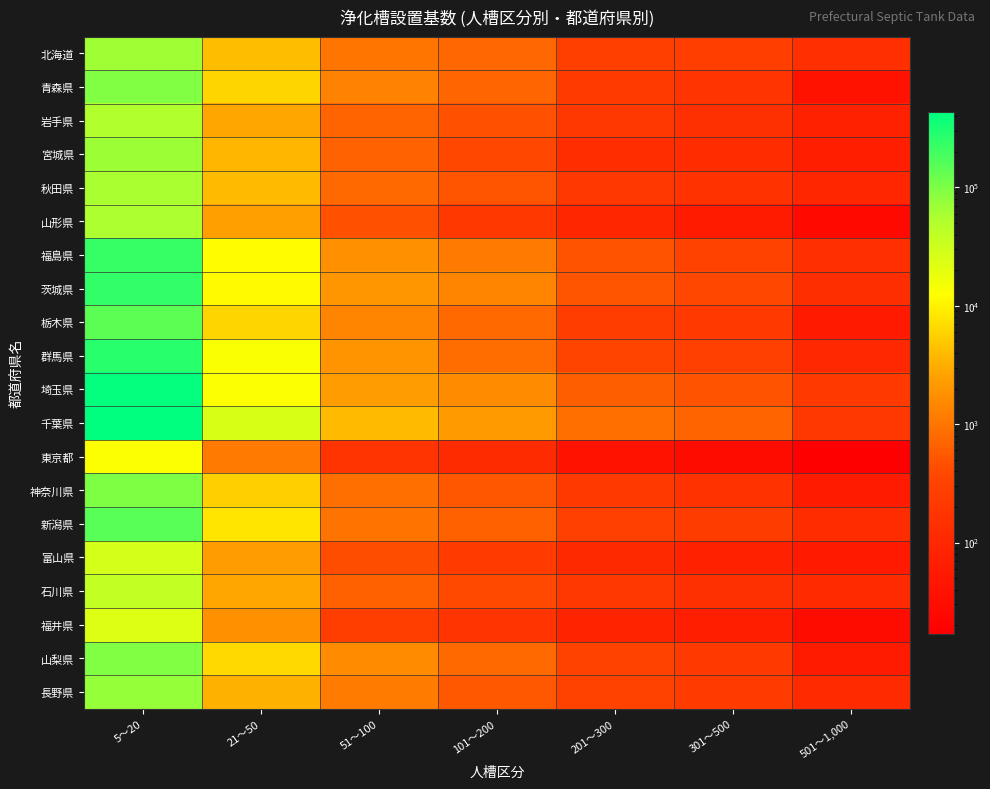

At which category is the sum across all series the highest?

5～20